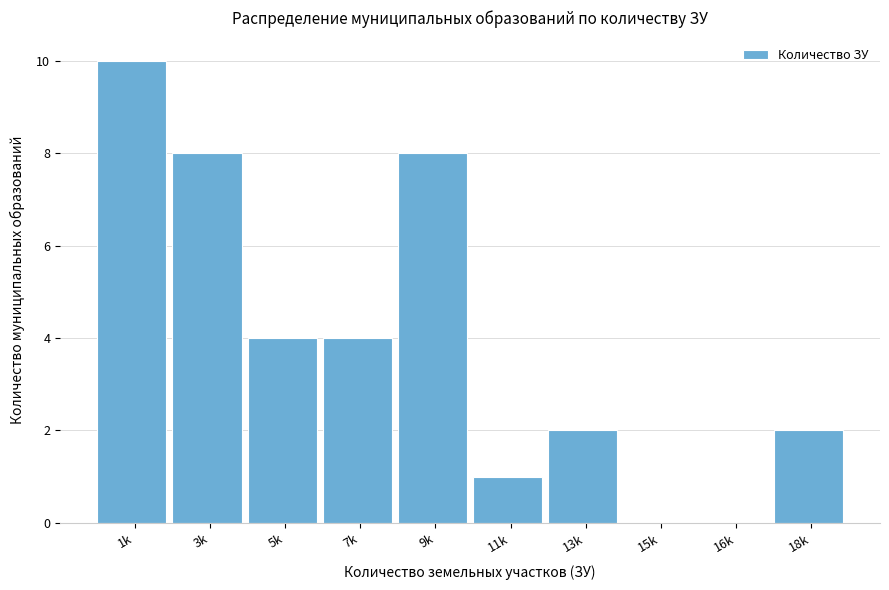

Reading right to left, extract all data points from this chart.

18k=2	16k=0	15k=0	13k=2	11k=1	9k=8	7k=4	5k=4	3k=8	1k=10